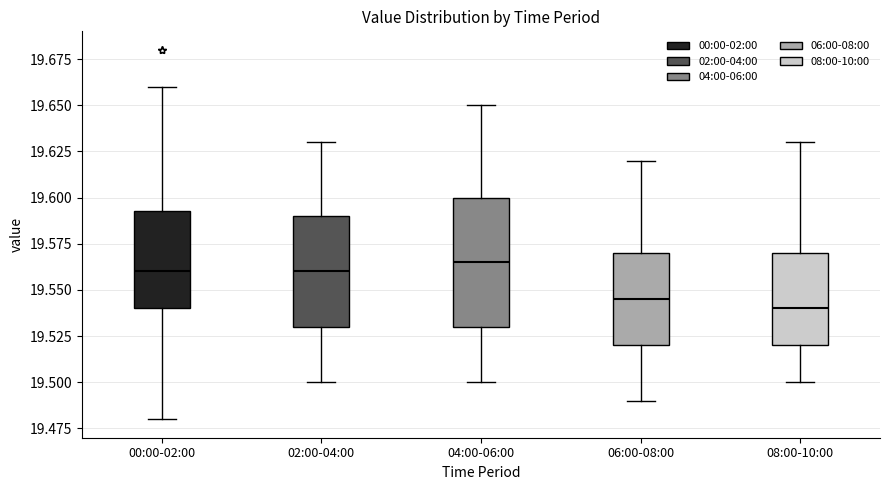

Reading left to right, transcribe this box plot: for each box, give where its median line is, the range the box spans, and where its two whiskers end, as read against the y-axis. The values are not printed on the chart, so give them approximately, as read against the axis.

00:00-02:00: median 19.560, box 19.540 to 19.595, whiskers 19.480 to 19.660
02:00-04:00: median 19.560, box 19.530 to 19.590, whiskers 19.500 to 19.630
04:00-06:00: median 19.565, box 19.530 to 19.600, whiskers 19.500 to 19.650
06:00-08:00: median 19.545, box 19.520 to 19.570, whiskers 19.490 to 19.620
08:00-10:00: median 19.540, box 19.520 to 19.570, whiskers 19.500 to 19.630